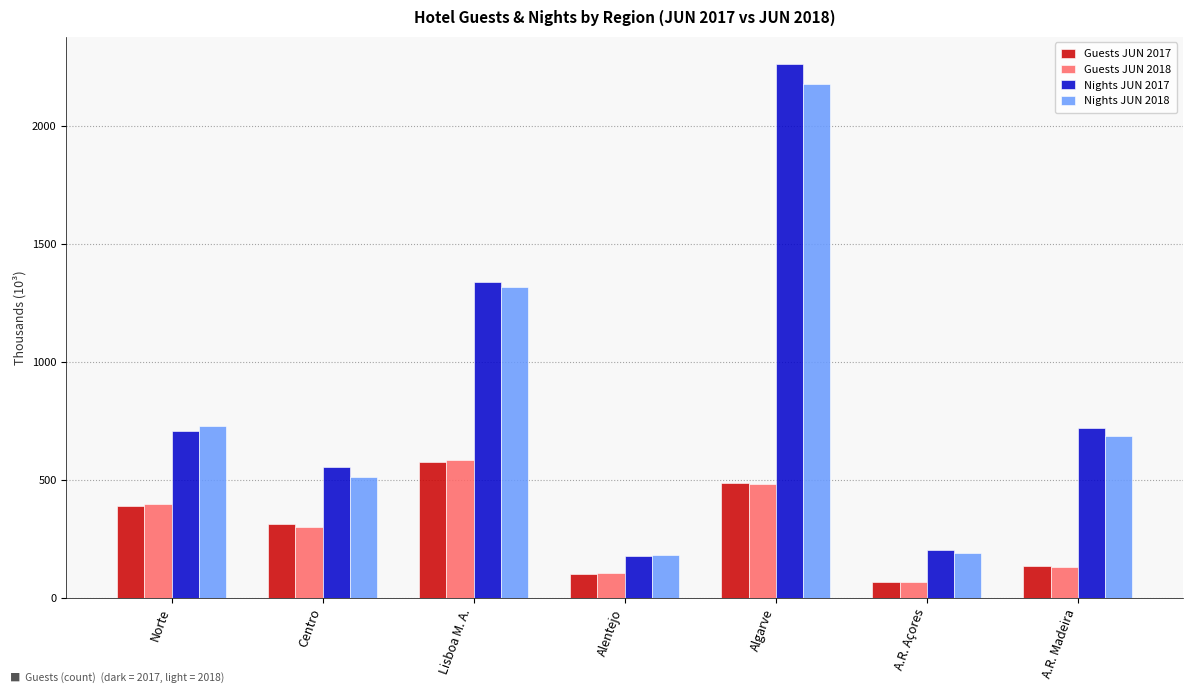

True or false: Guests JUN 2017 has a value of 486.7 at Algarve.

True